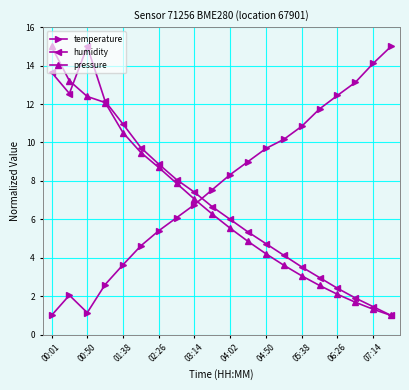

How many interior local peaks does the humidity series have?

1